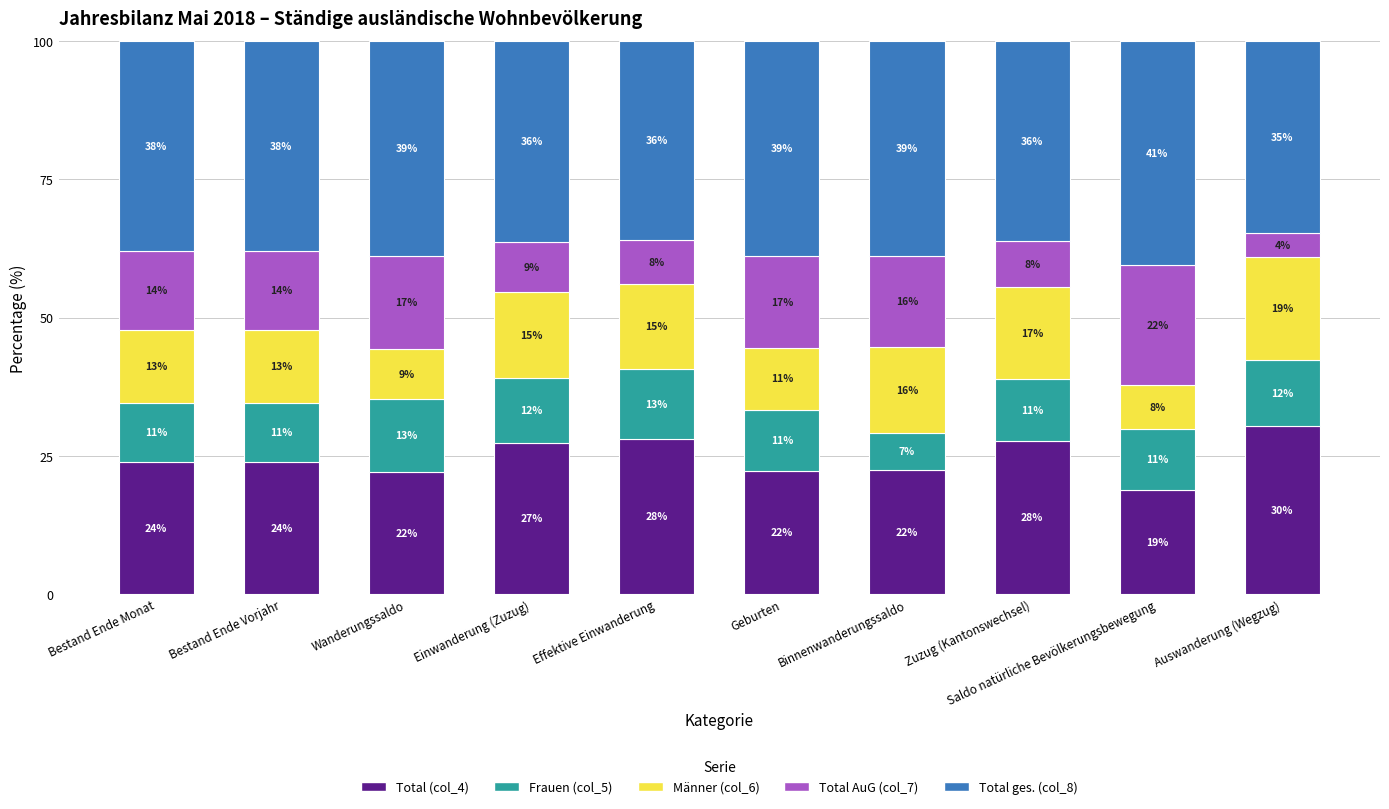

At how many categories does at least one series exceed 37?

6